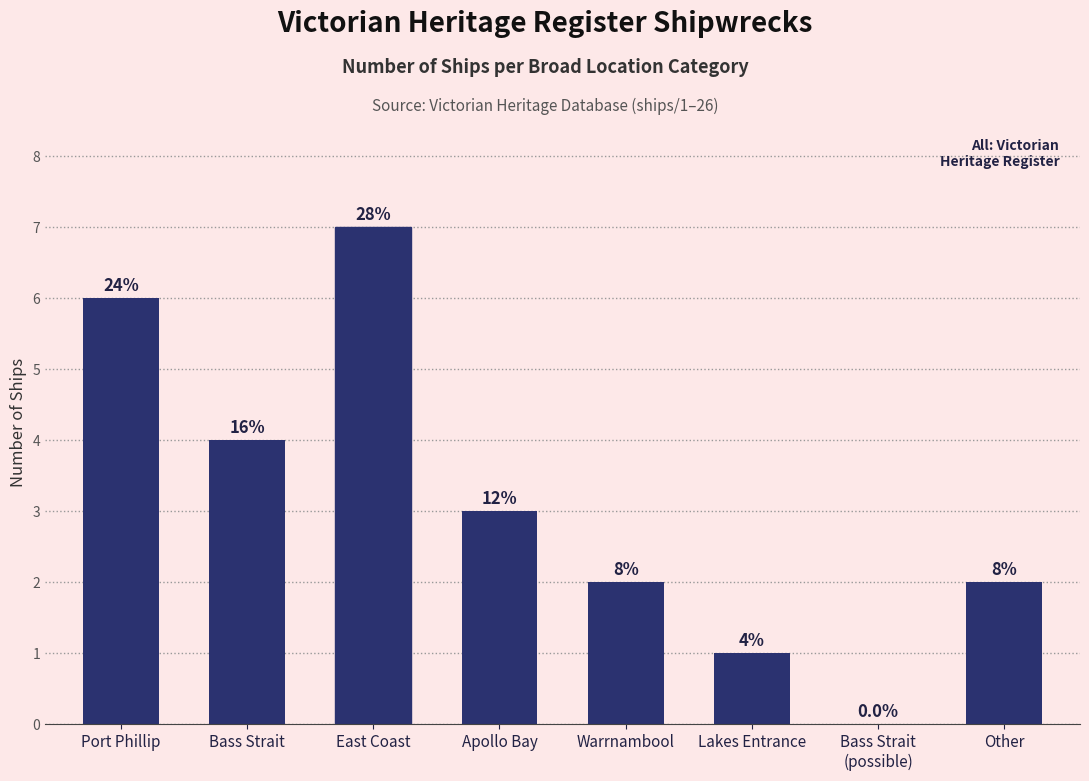

List the labels in order of value, largest first.

East Coast, Port Phillip, Bass Strait, Apollo Bay, Warrnambool, Other, Lakes Entrance, Bass Strait
(possible)